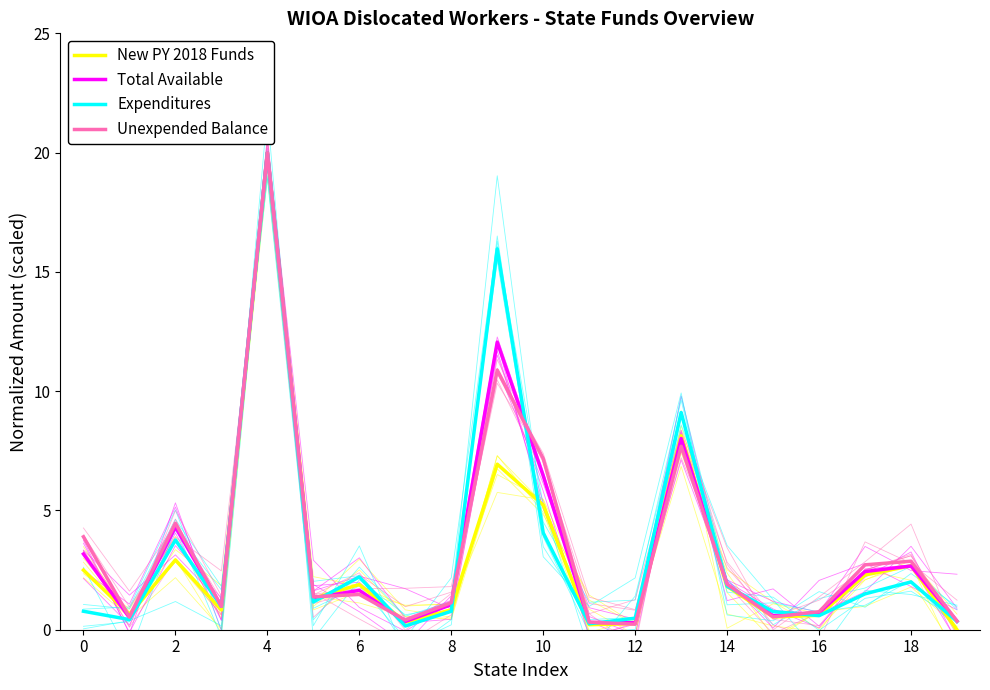

The value of Expenditures at 13 is 12.6. True or false?

False